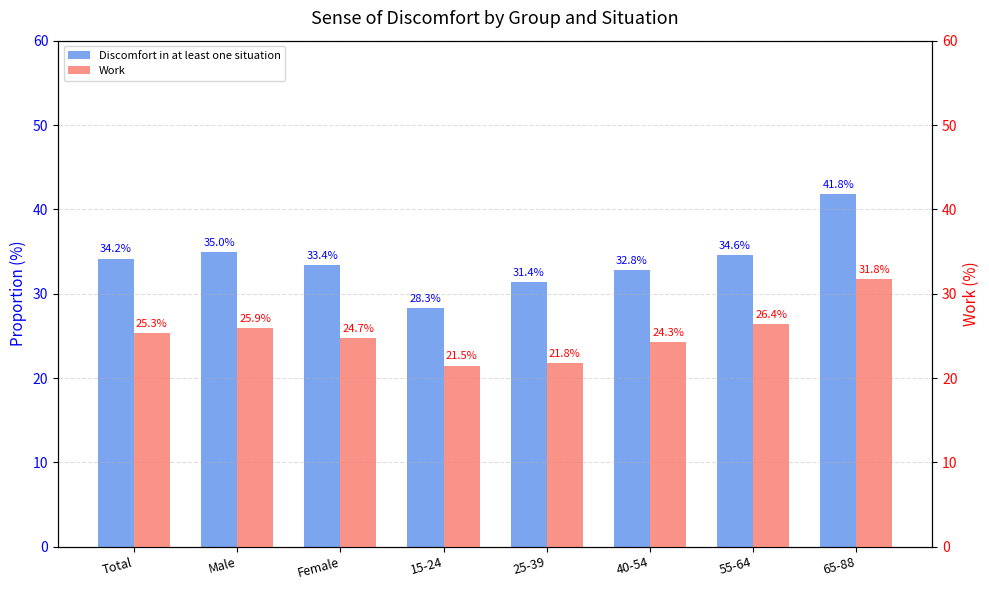

How many groups of bars are there?

8